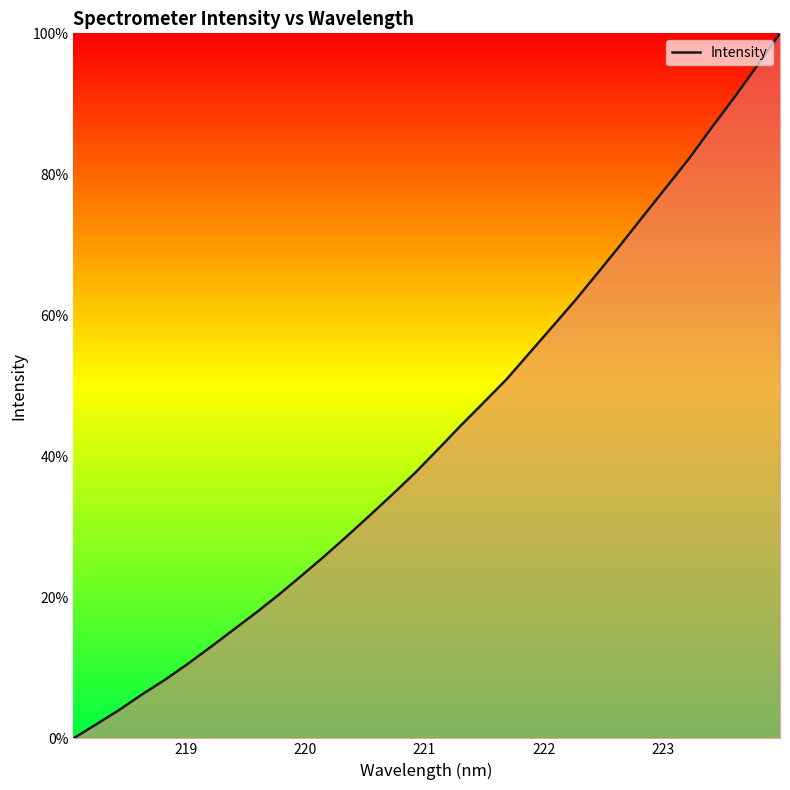

True or false: the data has more than 2 interior local peaks.

False